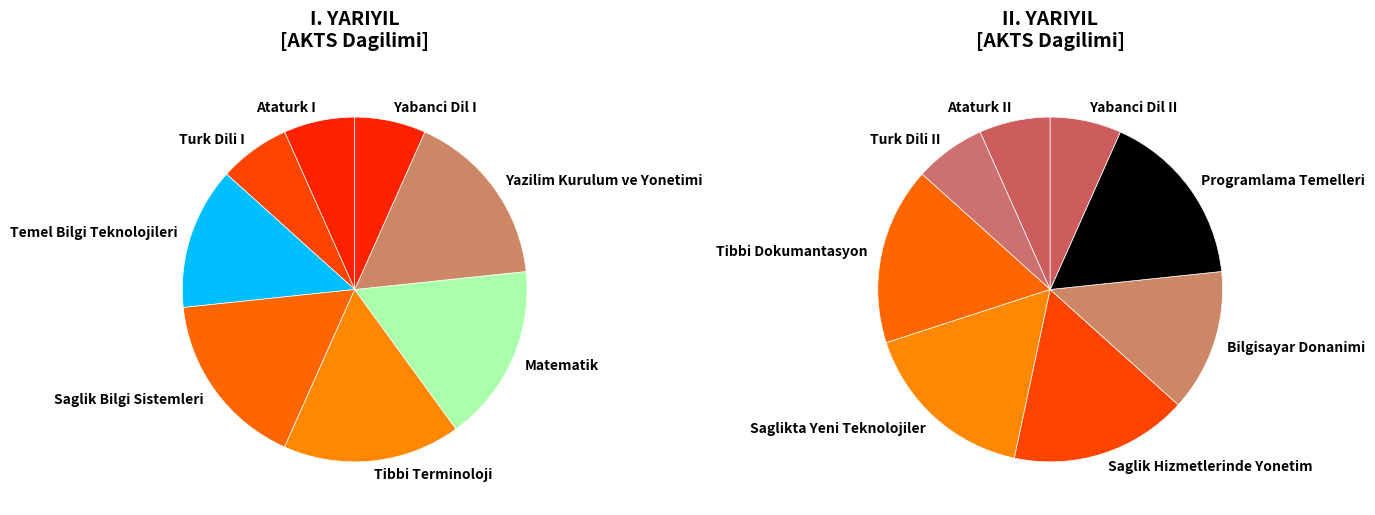

Which series has the widest spread of values?

I. YARIYIL